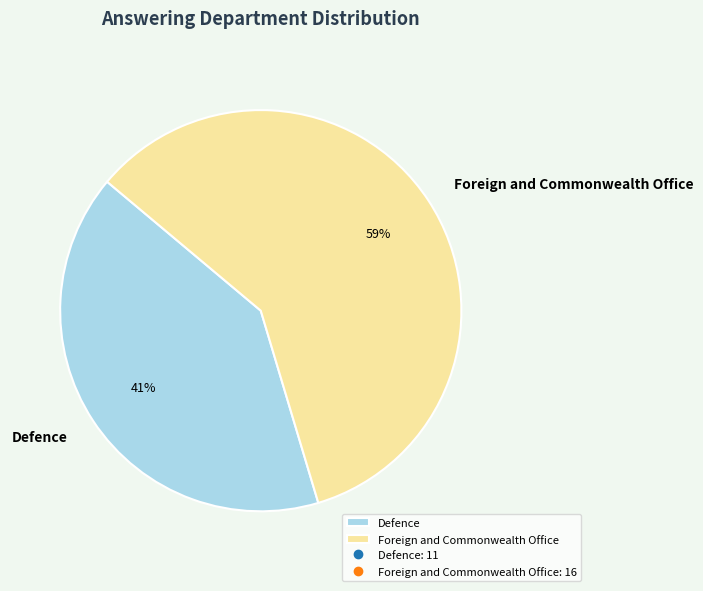

To the nearest percent, what is the average slice percentage?

50%